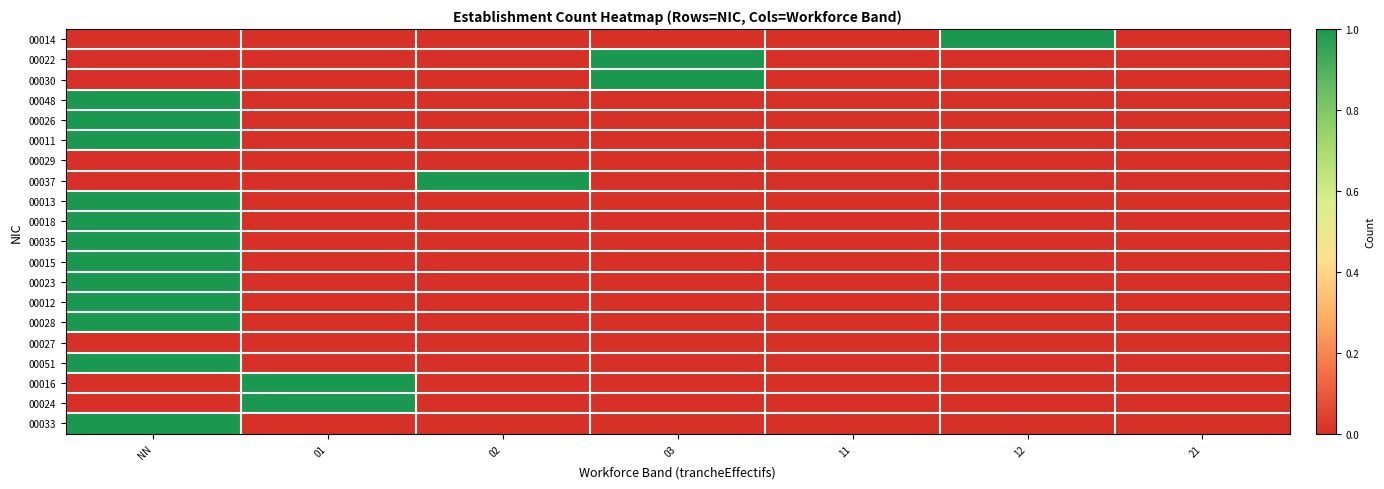

Between NN and 02, which is larger?

NN